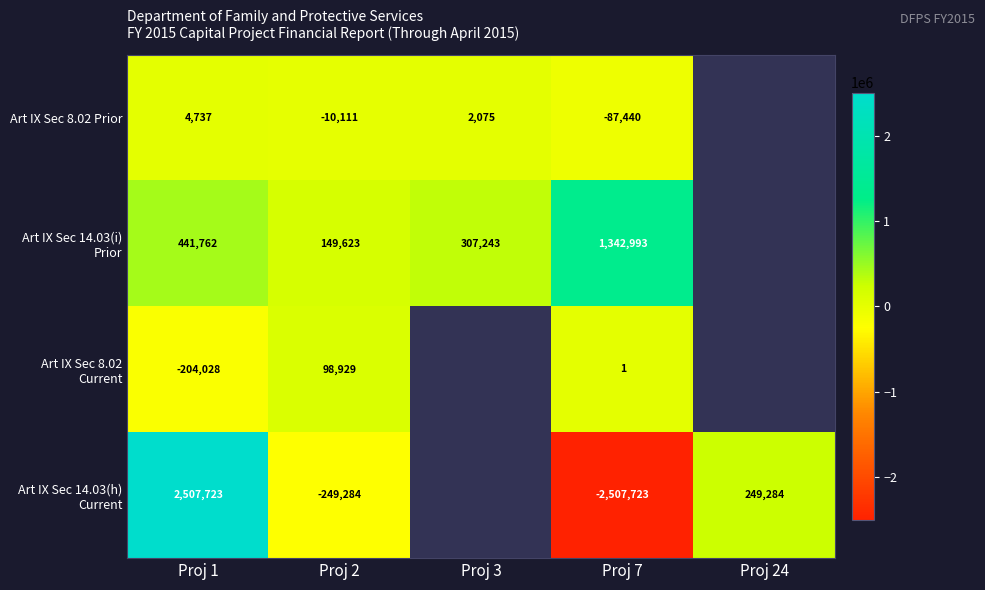

Is it true that Art IX Sec 14.03(h) Current equals -2507723 at Proj 7?

True